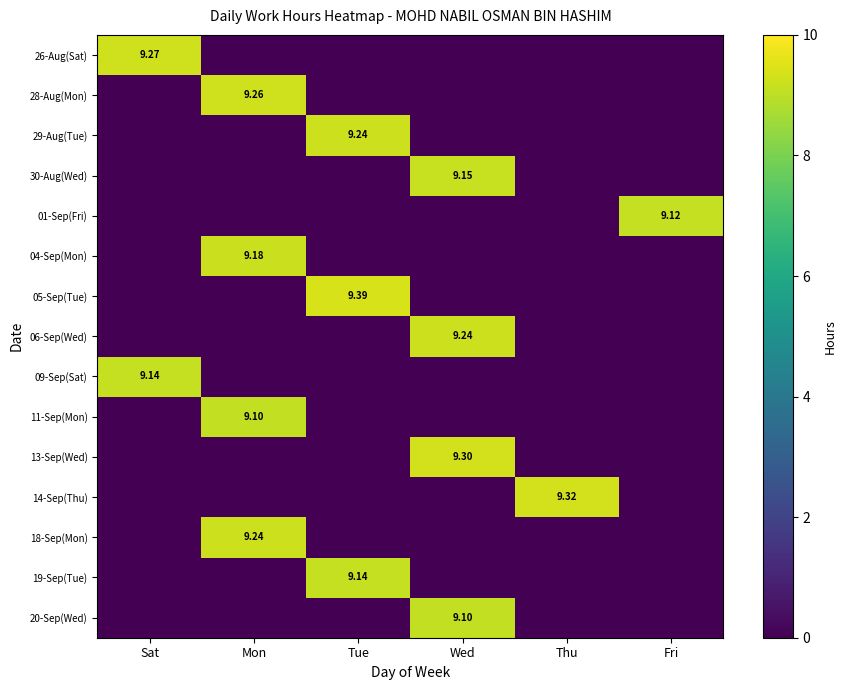

Rank the categories by 14-Sep(Thu) value from highest to lowest.

Thu, Sat, Mon, Tue, Wed, Fri